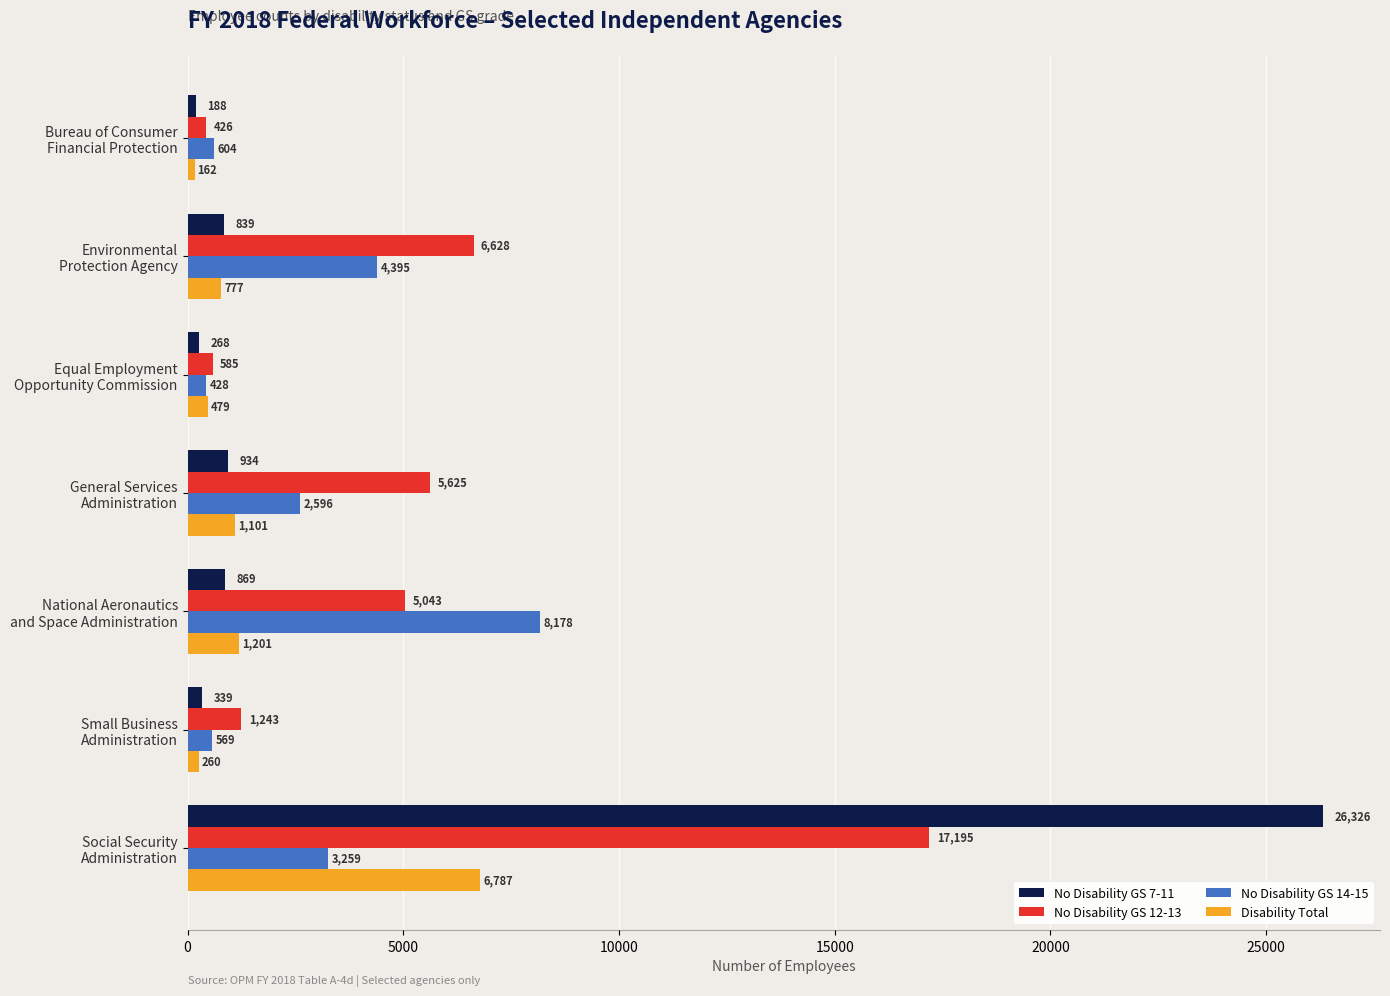

What is the sum of all Disability Total values?

10767